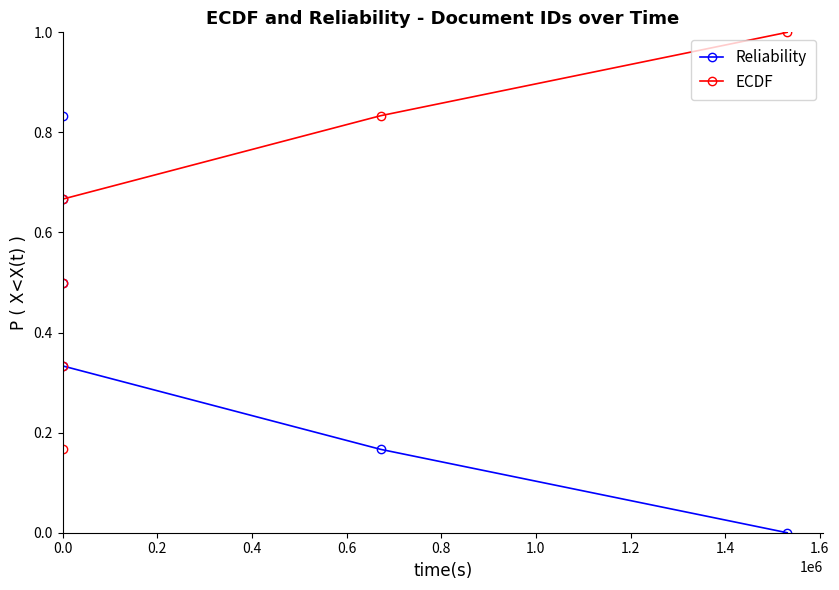

What position from the right is 0.0?

6